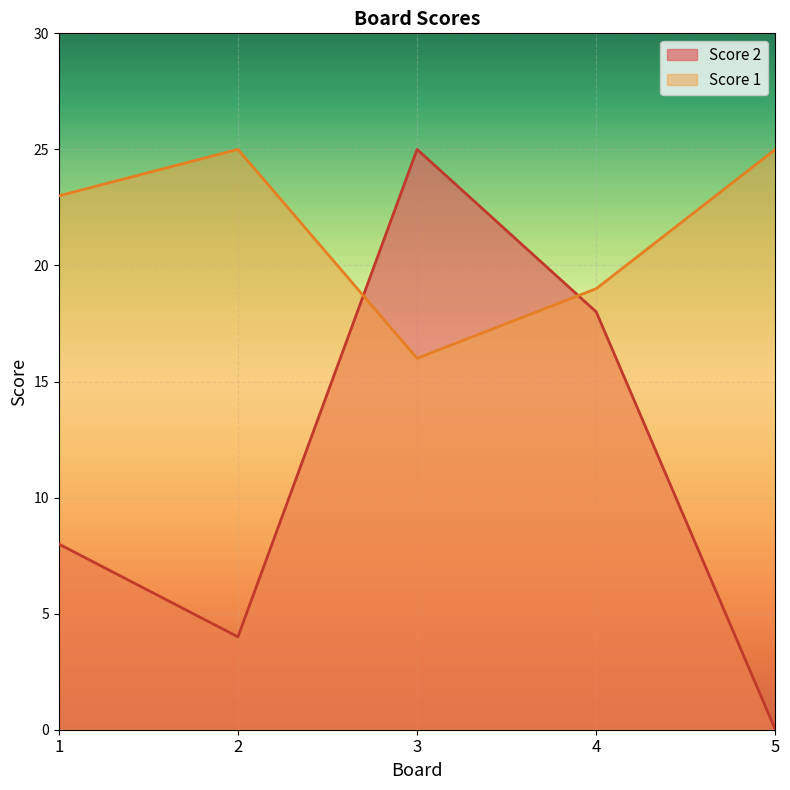

How many series are shown in this chart?

2